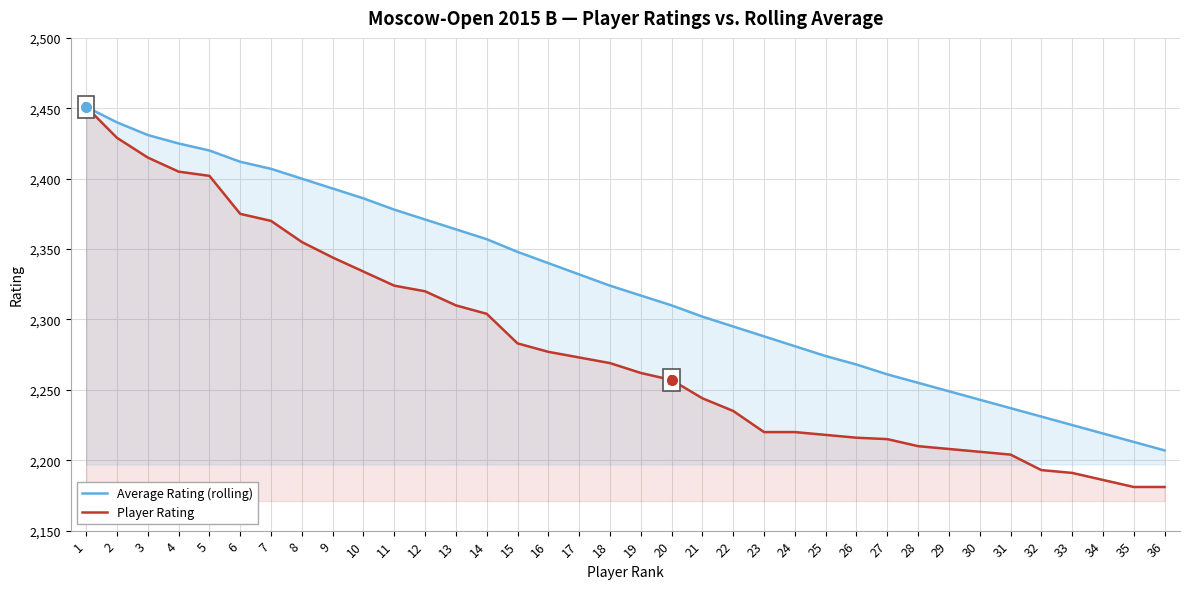

Rank the series at 23 from highest to lowest value.

Average Rating (rolling), Player Rating